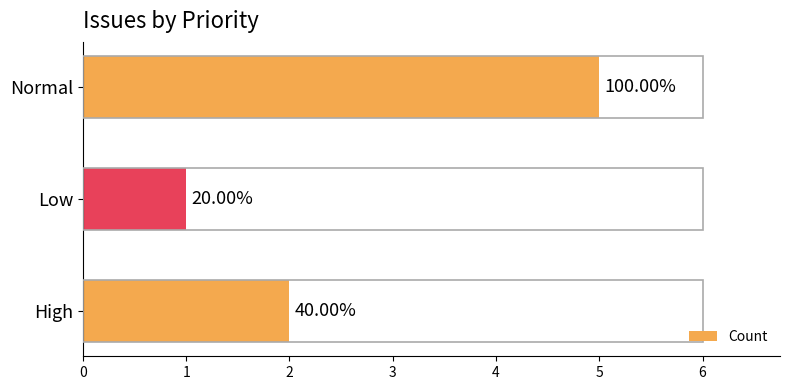

Are the bars horizontal?

Yes